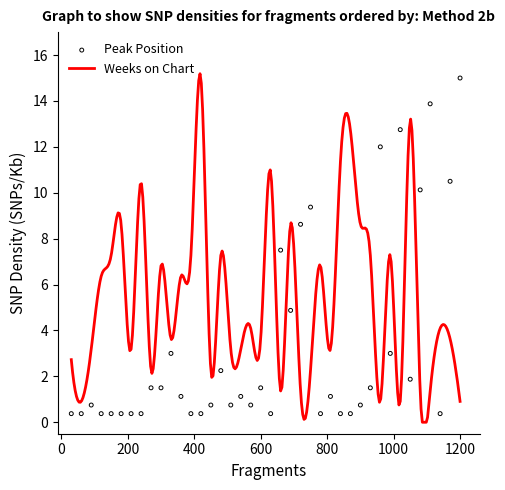

What is the change in value from 4 to 30?

+0.4